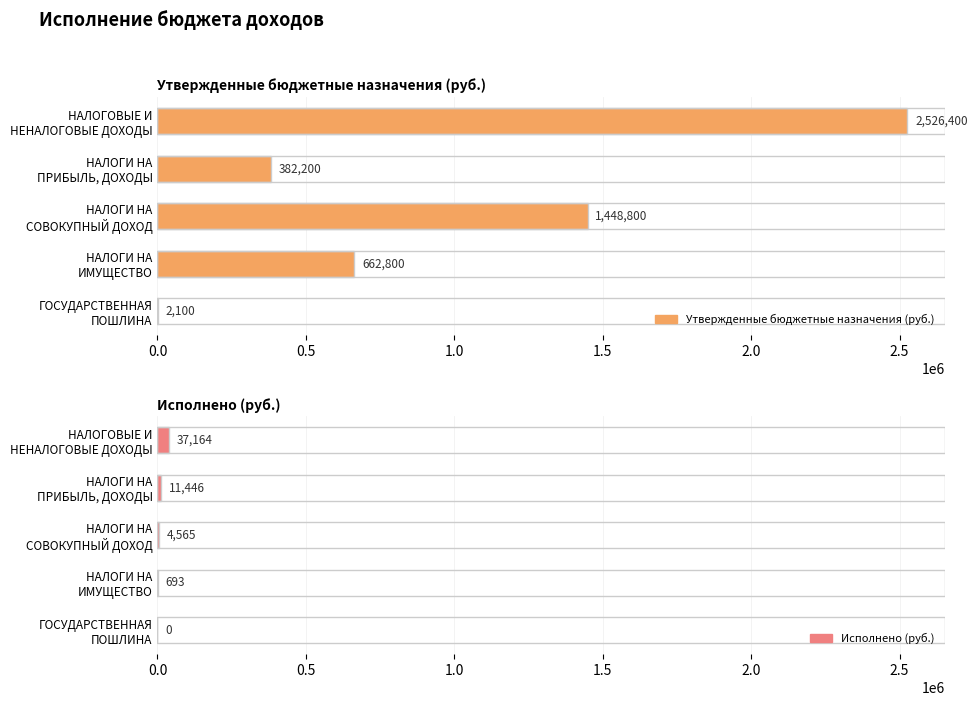

What is the difference between the highest and lowest values at НАЛОГИ НА ПРИБЫЛЬ, ДОХОДЫ?

370754.0